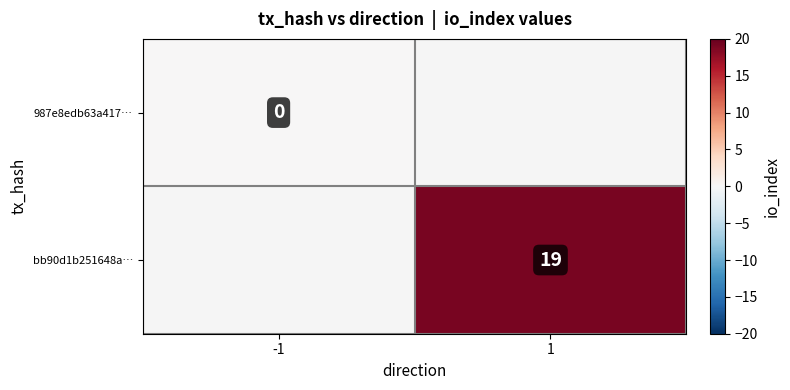

How many categories are shown in the chart?

2